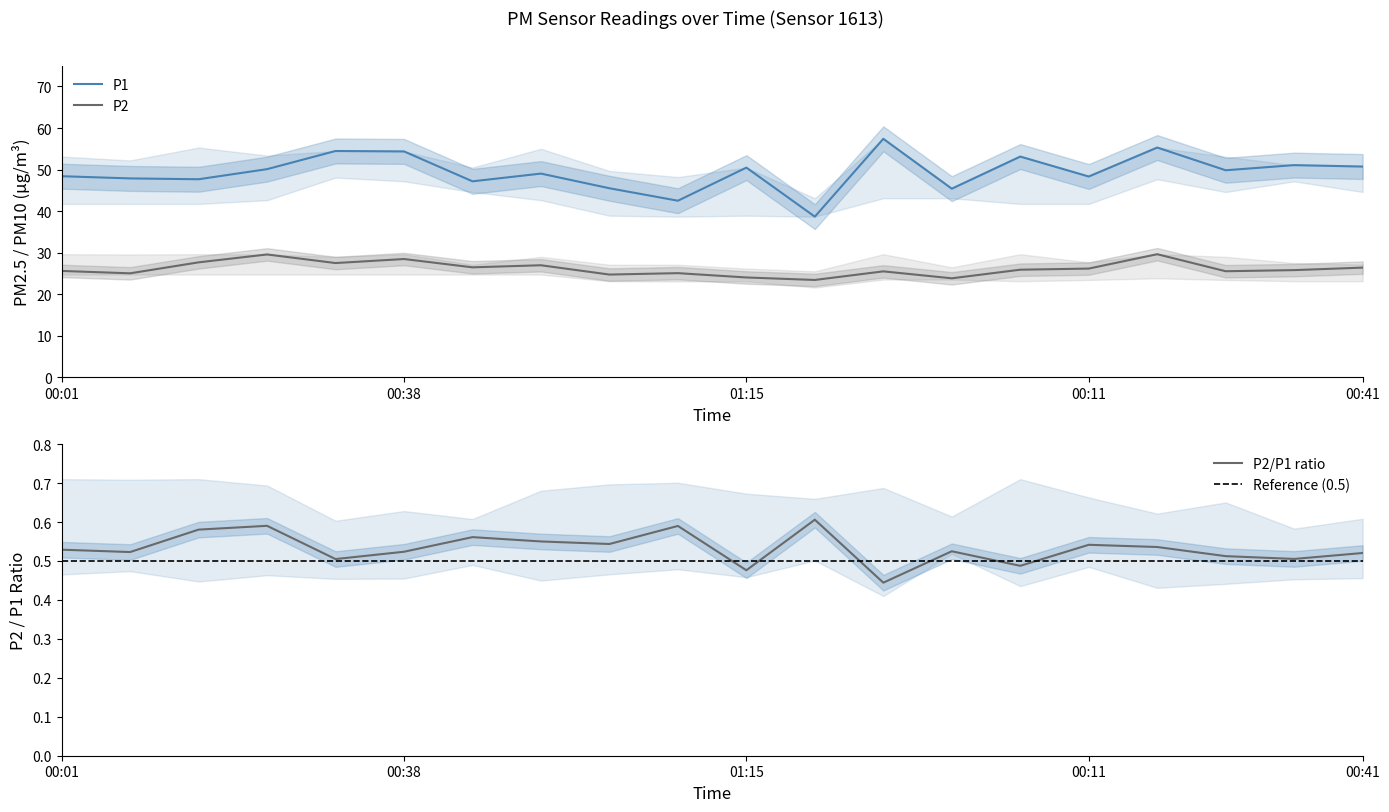

How many data points in P1 are above 49?

11